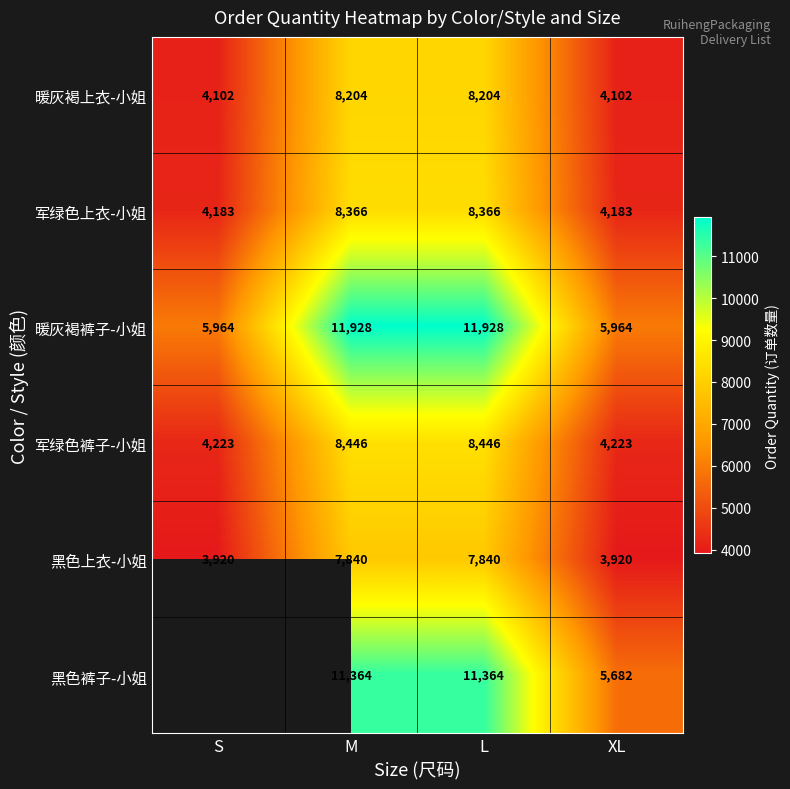

Between L and XL, which is larger?

L